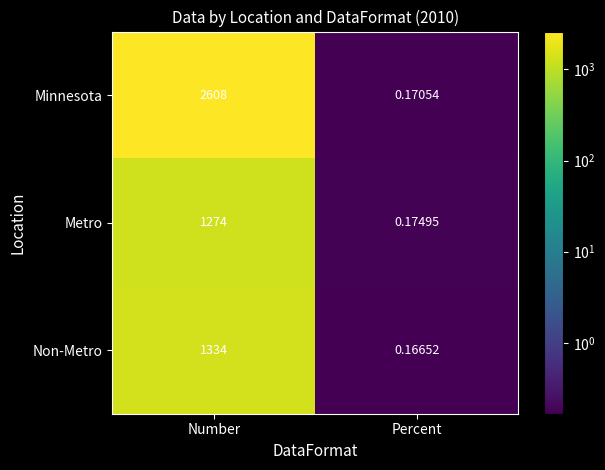

At which category is the sum across all series the highest?

Number